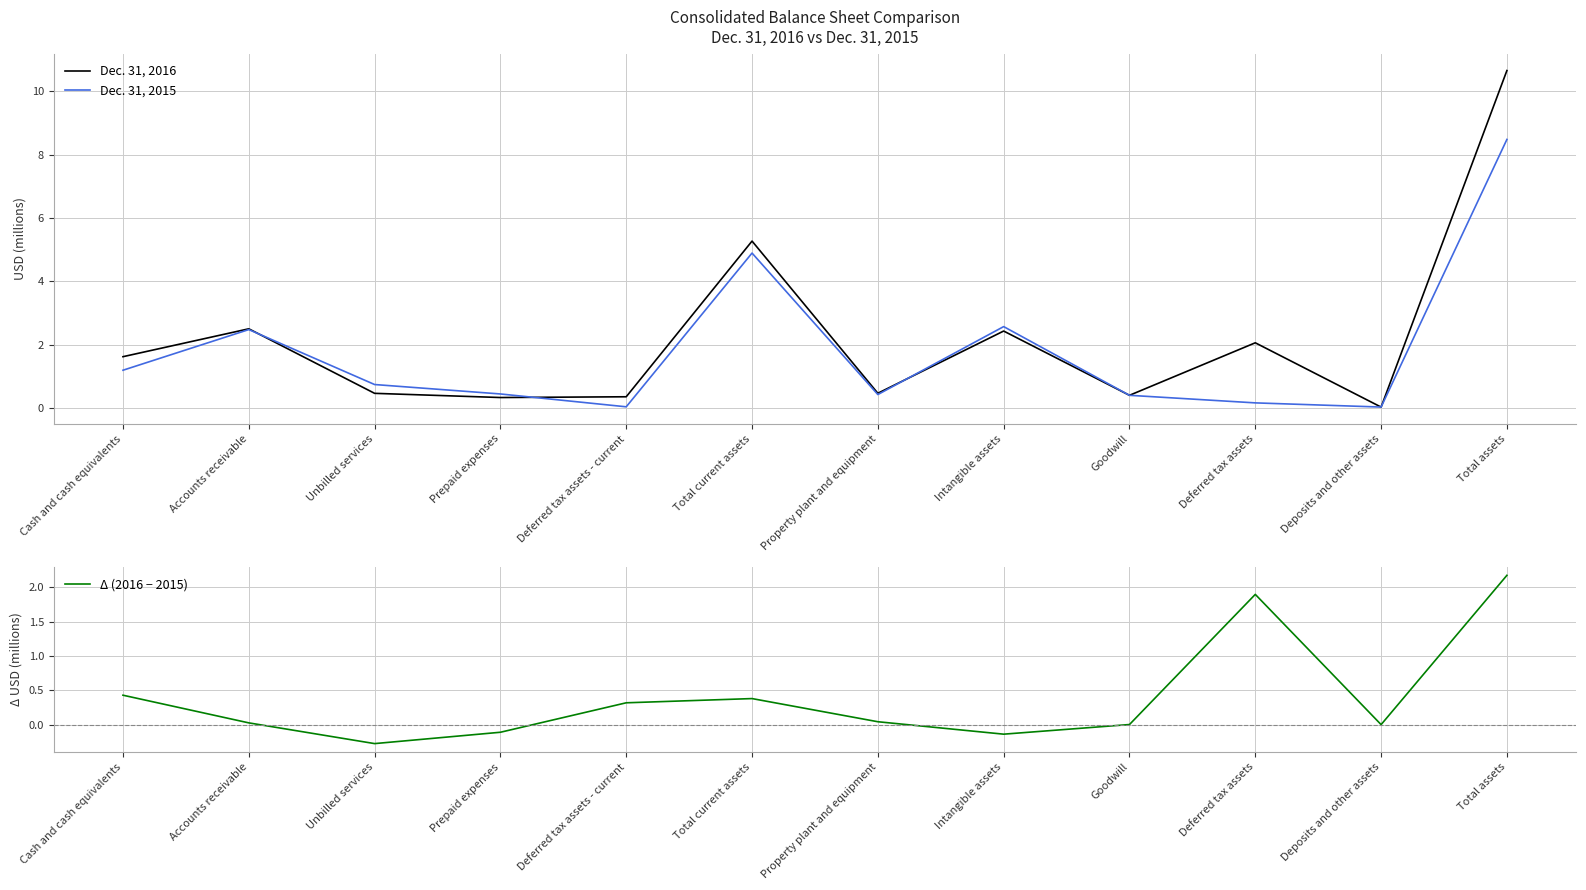

True or false: Dec. 31, 2016 and Δ (2016 − 2015) cross at least once.

False